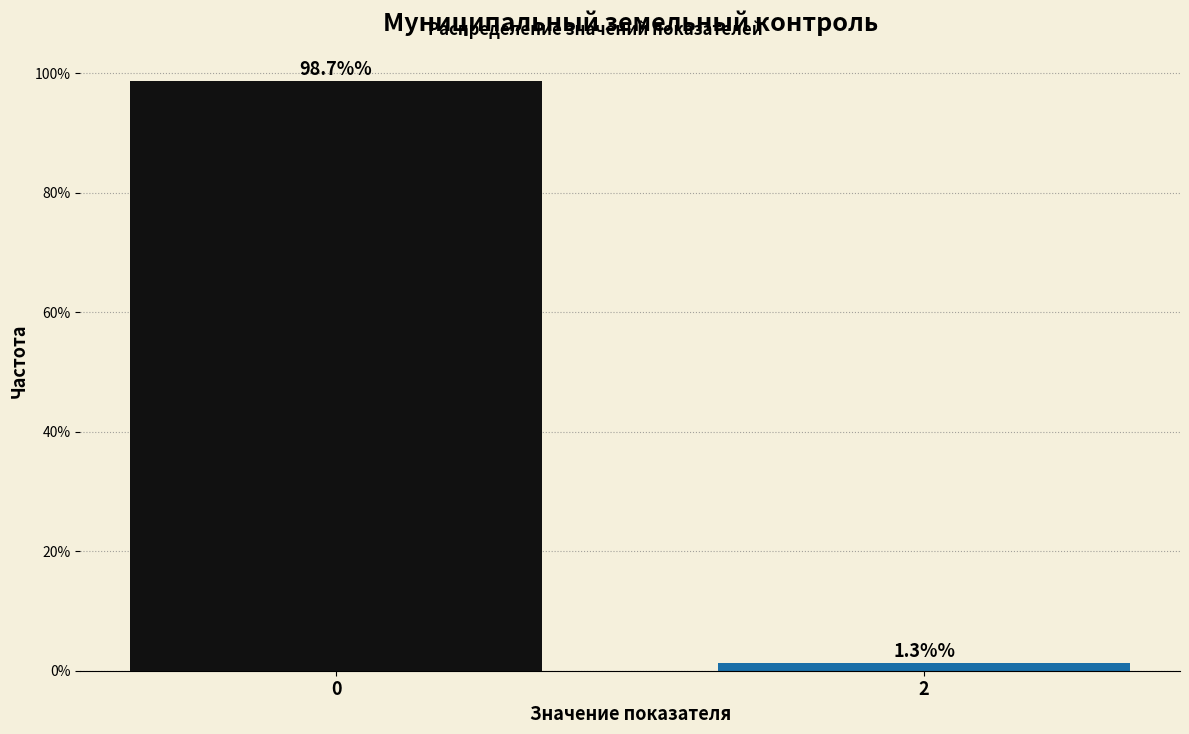

Reading left to right, list all the values displayed in this chart.

0=98.7	2=1.3